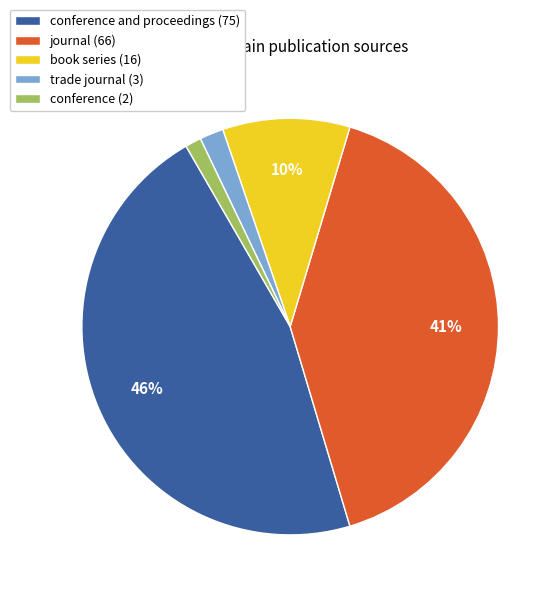

Between trade journal (3) and journal (66), which is larger?

journal (66)